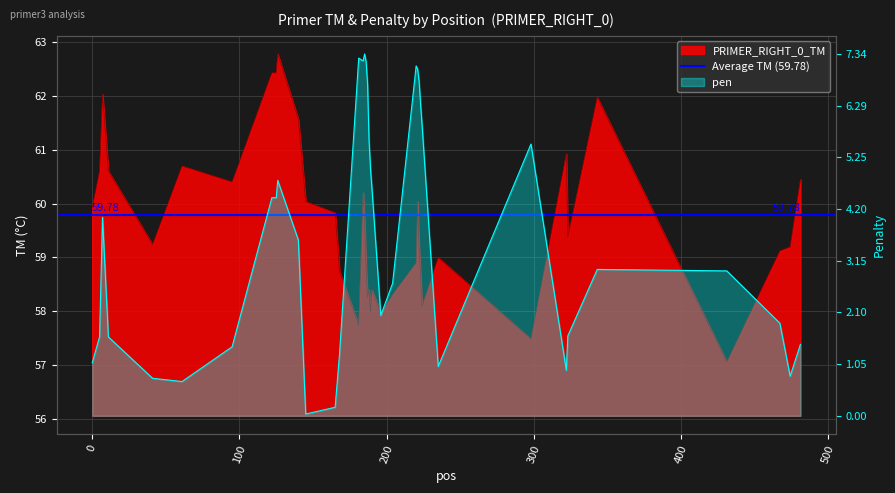

What is the difference between the pen values at 204 and 5?

1.1